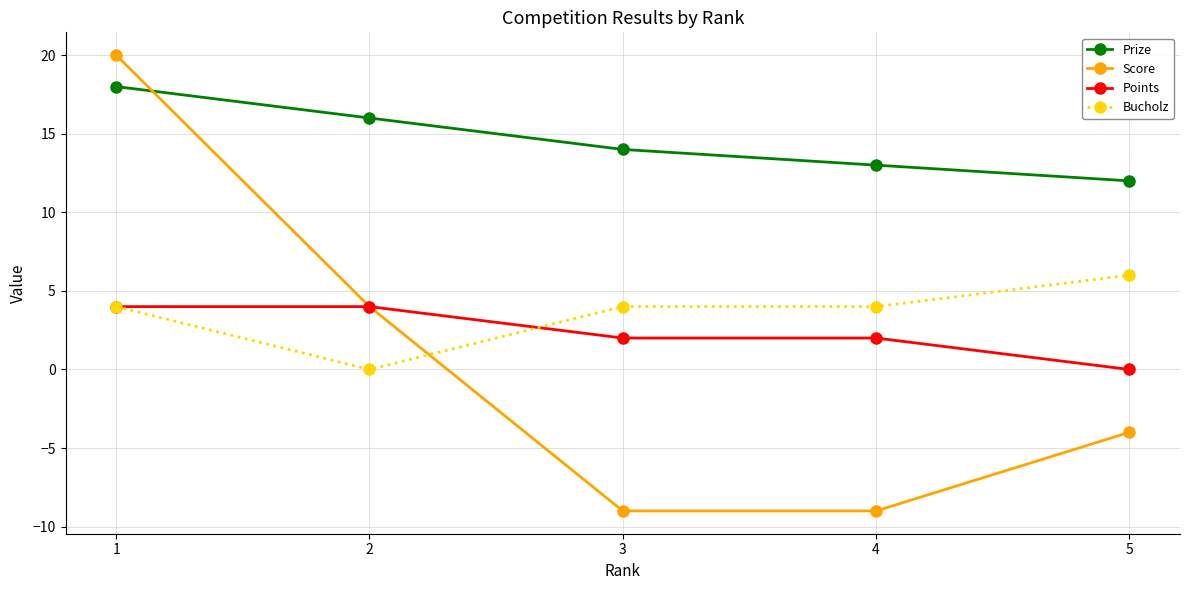

Does the chart have visible grid lines?

Yes